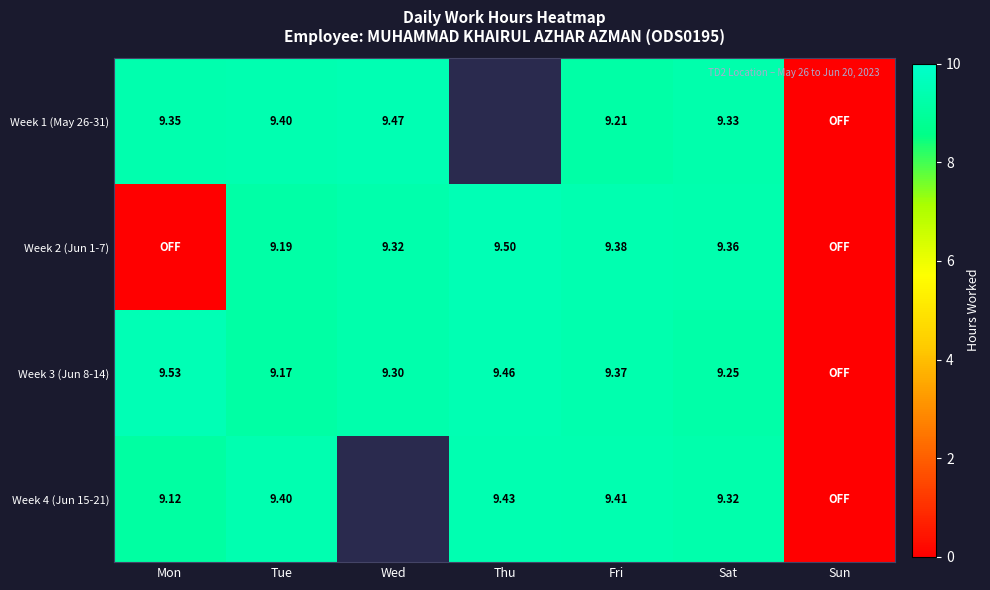

How many data points in Week 1 (May 26-31) are less than 9?

1